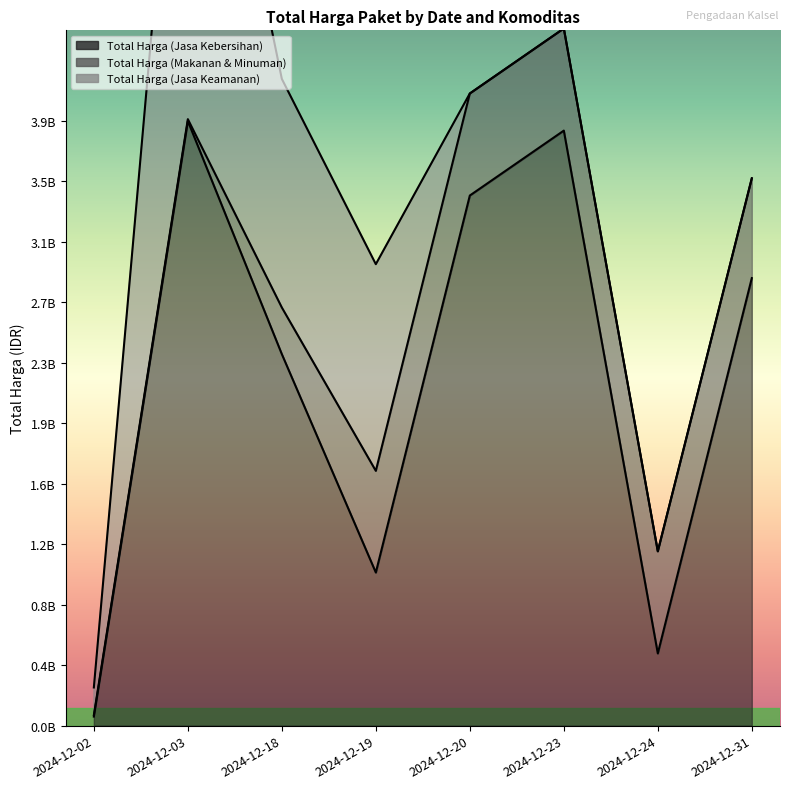

Which series ends up on top after the final intersection of Total Harga (Jasa Kebersihan) and Total Harga (Jasa Keamanan)?

Total Harga (Jasa Kebersihan)